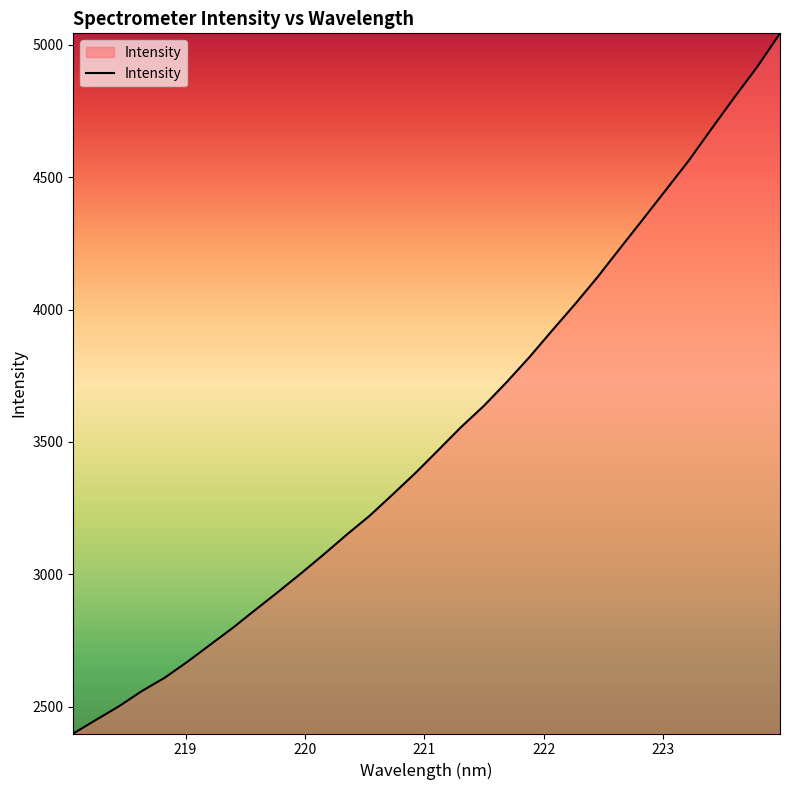

What is the maximum value shown in the chart?

5042.8